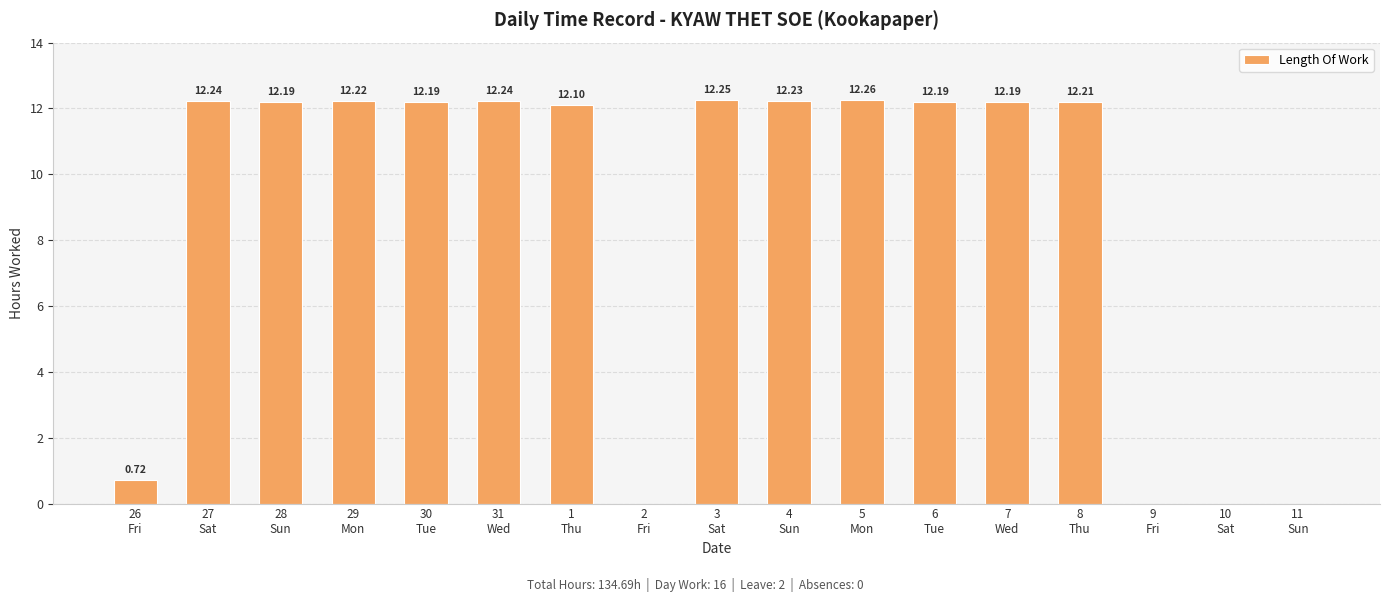

What is the change in value from 4
Sun to 10
Sat?

-12.2